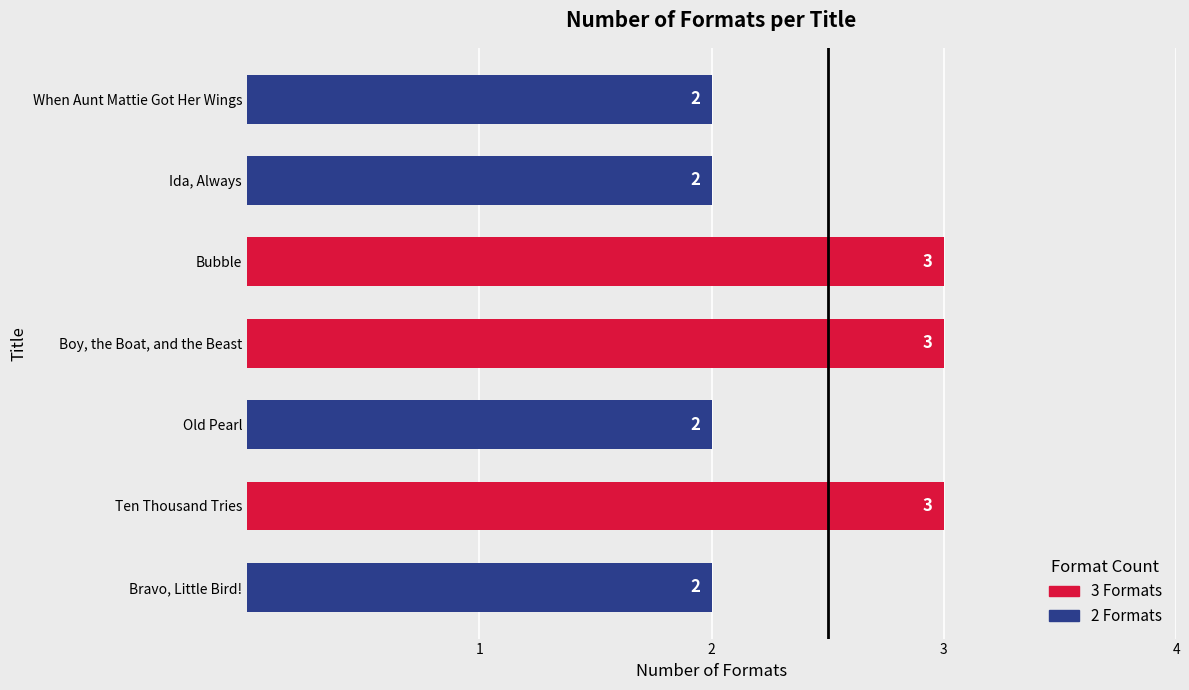

The value at Ida, Always is 3. True or false?

False